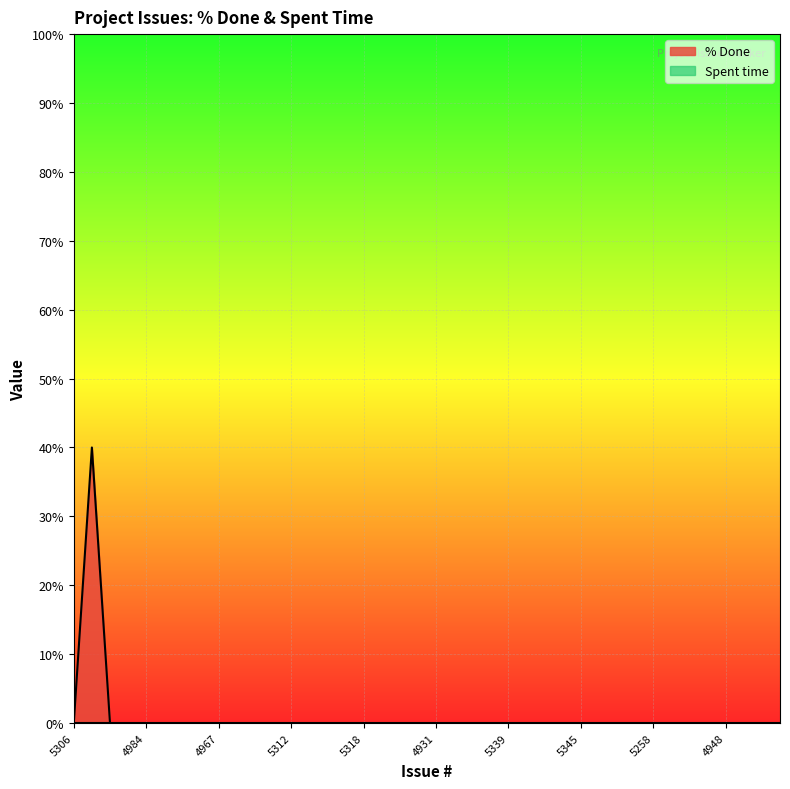

Rank the categories by value from highest to lowest.

5327, 5306, 4979, 4972, 4984, 4914, 4915, 4890, 4967, 4908, 5259, 4925, 5312, 5000, 5265, 5340, 5318, 5315, 5256, 4956, 4931, 4949, 4951, 4947, 5339, 4933, 4993, 4958, 5345, 4945, 4943, 5350, 5258, 5291, 4932, 4952, 4948, 4926, 5317, 5321